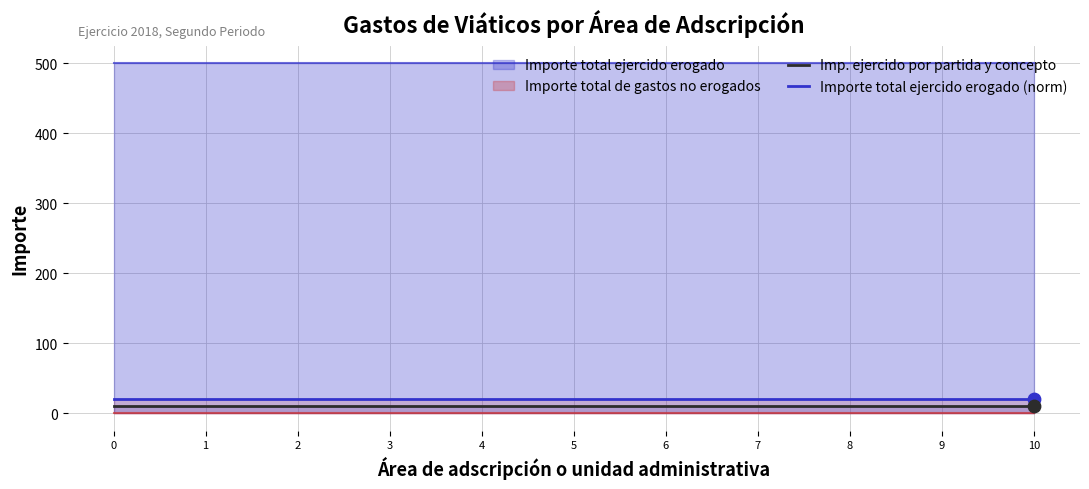

Which series contains the lowest Y value?

Imp. ejercido por partida y concepto